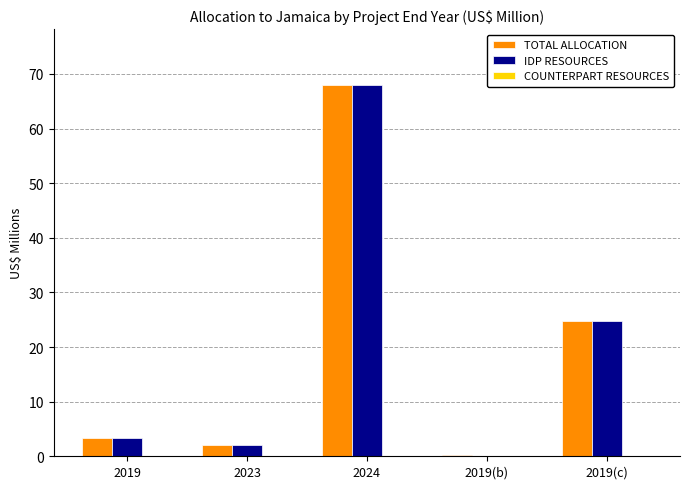

How many values in the TOTAL ALLOCATION series exceed 3?

3